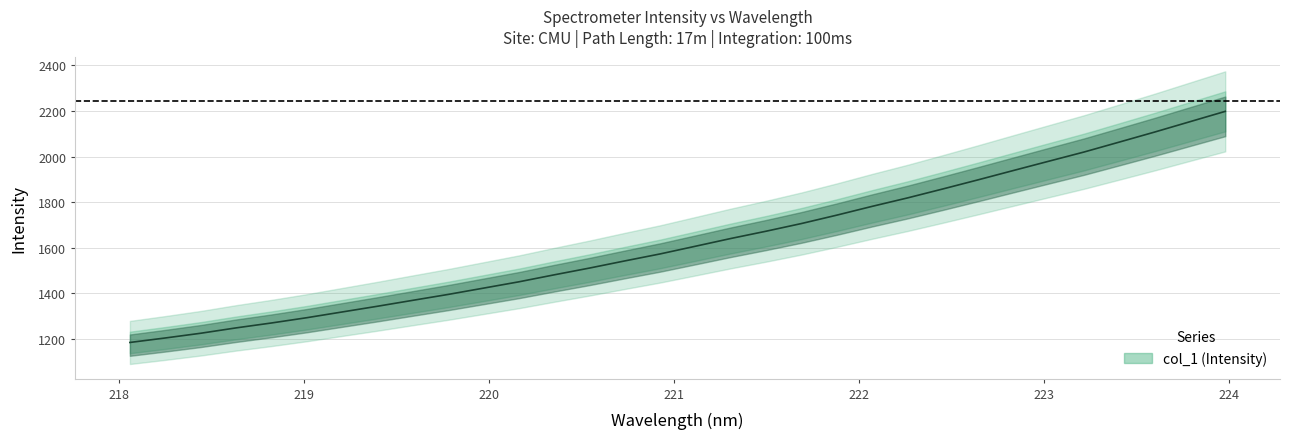

Reading right to left, list all the values displayed in this chart.

2198.3	2152.9	2107.4	2063.5	2019.8	1979.3	1938.6	1897.6	1857.5	1818.1	1781.1	1742.6	1705.7	1672.0	1640.0	1606.0	1572.2	1541.5	1510.1	1480.3	1449.6	1421.9	1394.2	1368.3	1342.3	1317.1	1291.9	1268.7	1247.2	1223.6	1202.9	1183.2